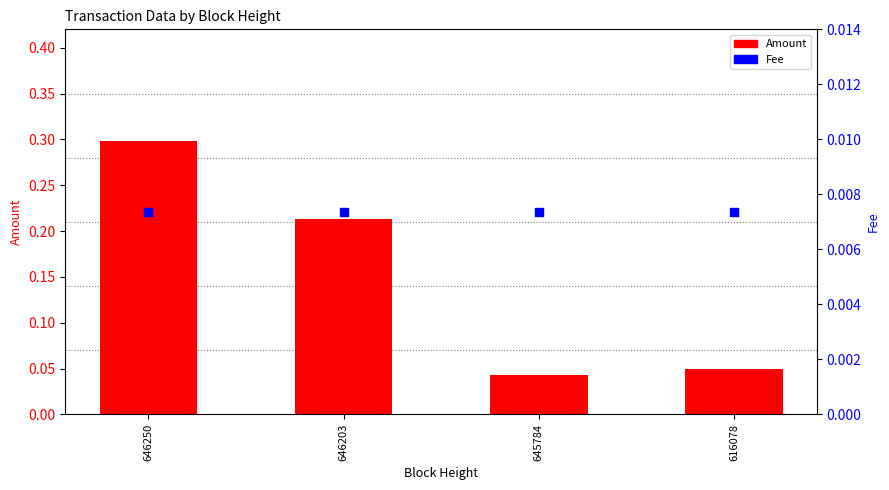

Which series has the widest spread of Y values?

Amount